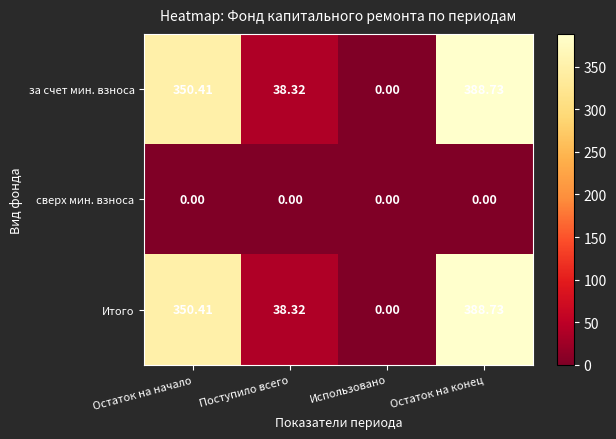

Which category has the highest value in the Итого series?

Остаток на конец